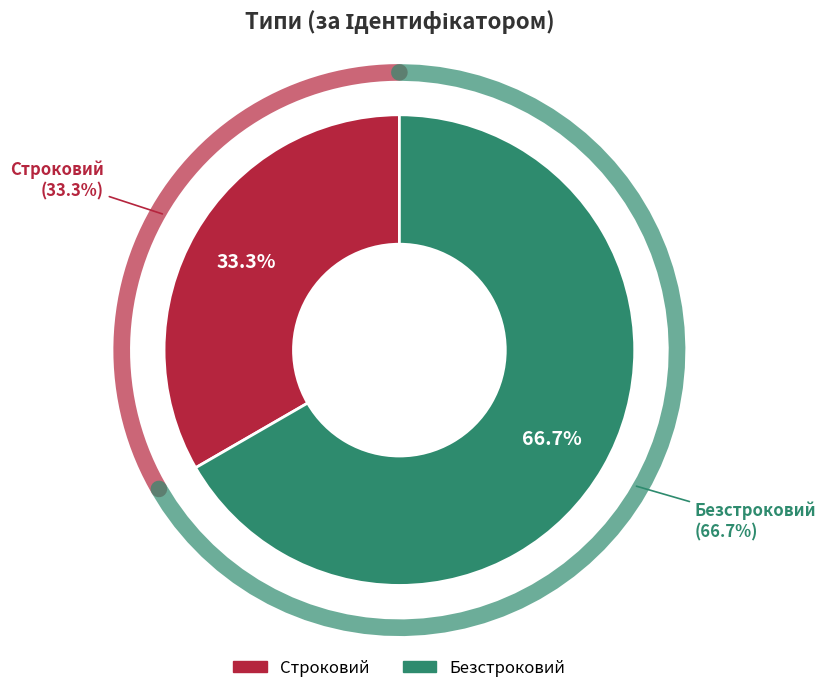

Is there any slice that represents more than half of the pie?

Yes